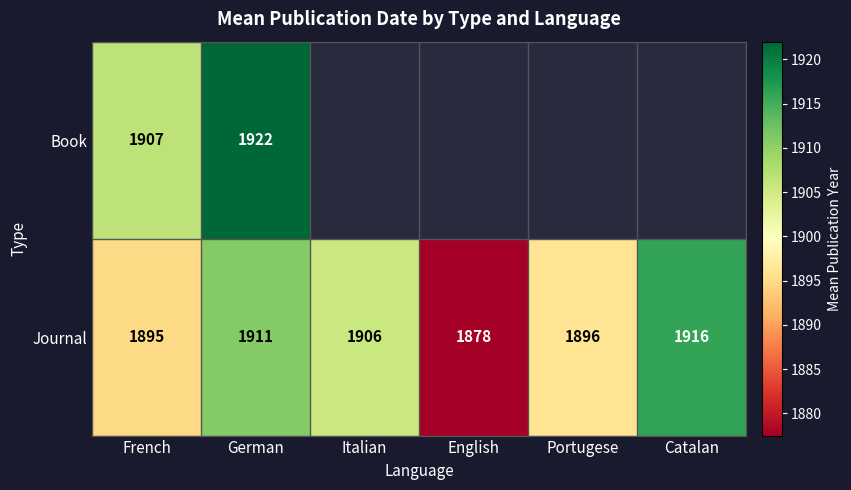

Rank the categories by Journal value from highest to lowest.

Catalan, German, Italian, Portugese, French, English